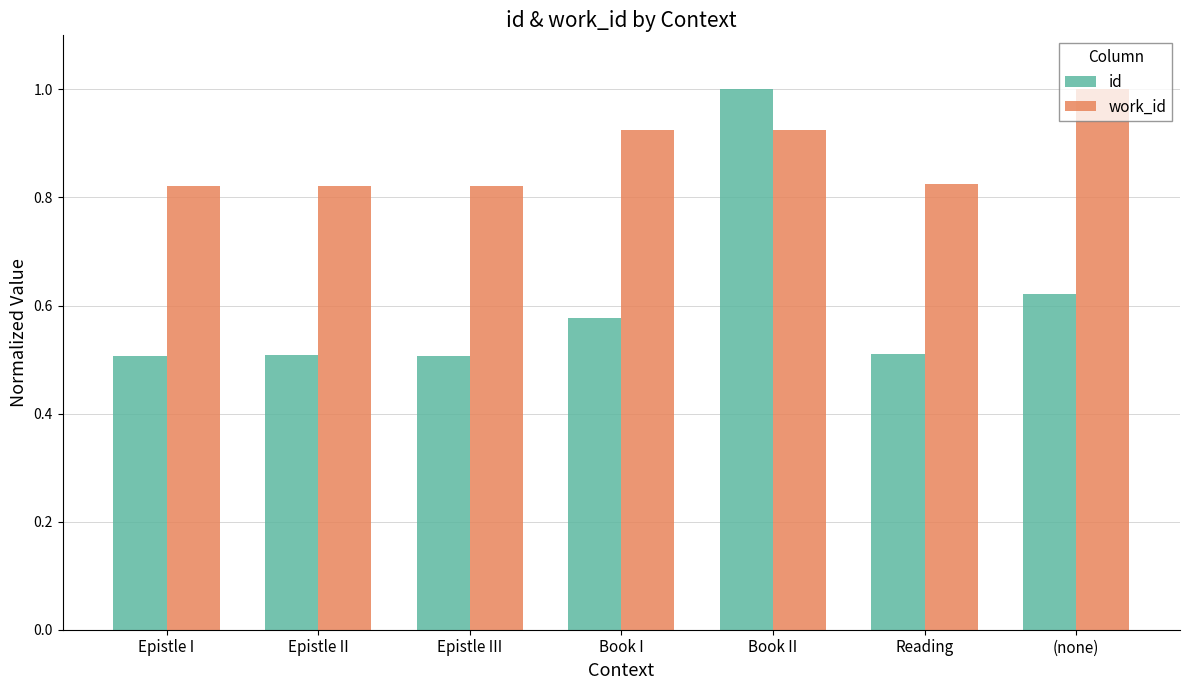

Which category has the highest value in the work_id series?

(none)